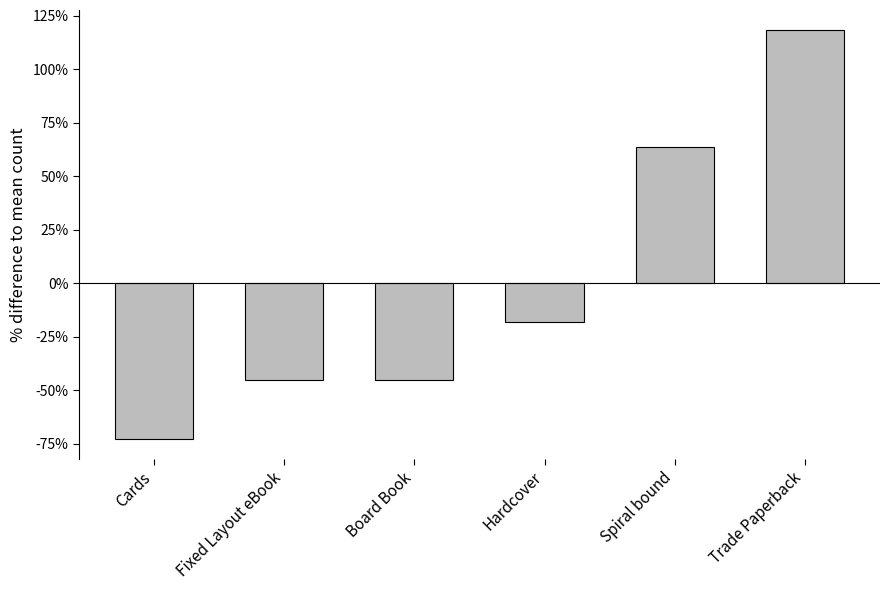

What is the change in value from Fixed Layout eBook to Spiral bound?

+109.1